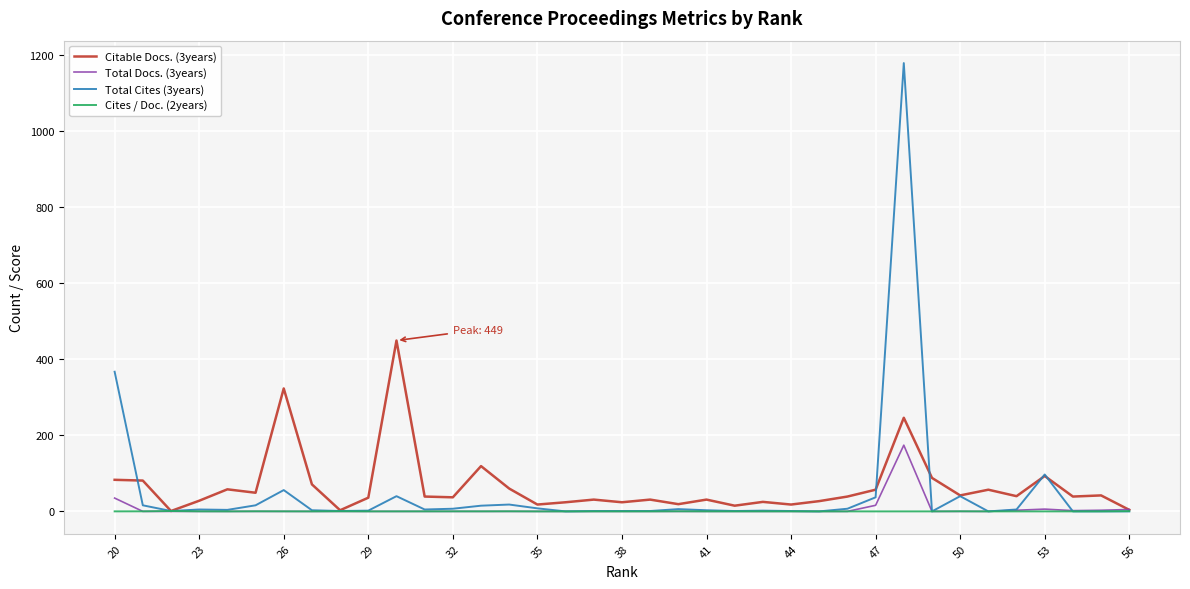

Rank the series by their maximum value, from highest to lowest.

Total Cites (3years), Citable Docs. (3years), Total Docs. (3years), Cites / Doc. (2years)